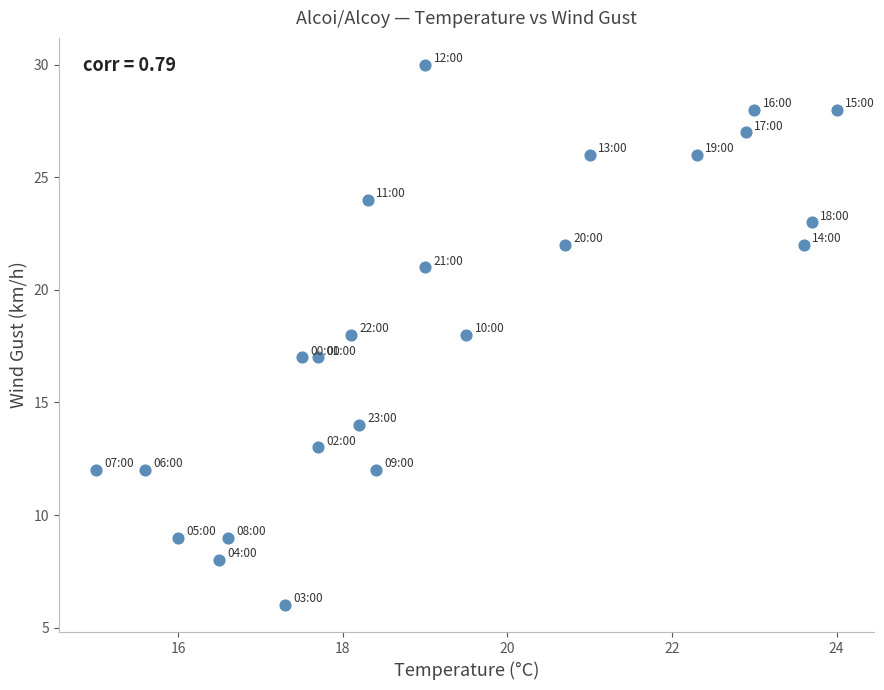

What is the range of Y values (max minus min)?

24